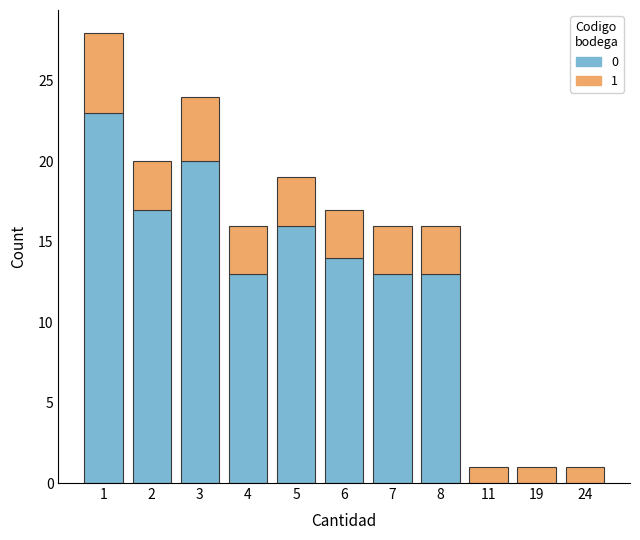

Is it true that 0 equals 4 at 8?

False